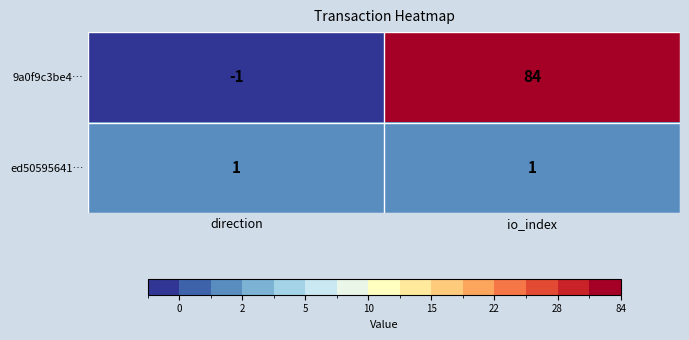

Reading left to right, list all the values displayed in this chart.

9a0f9c3be4…: -1	84
ed50595641…: 1	1